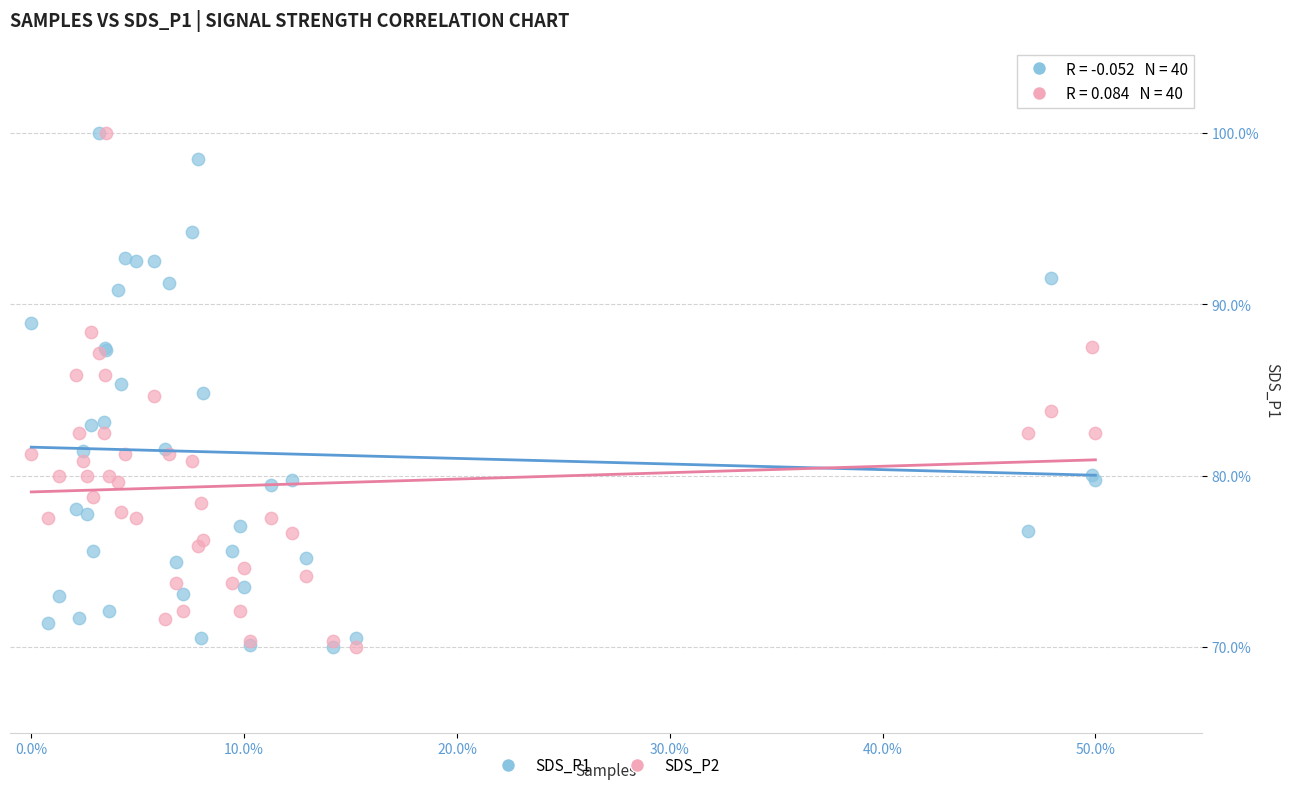

What are all the series names shown in the legend?

SDS_P1, SDS_P2